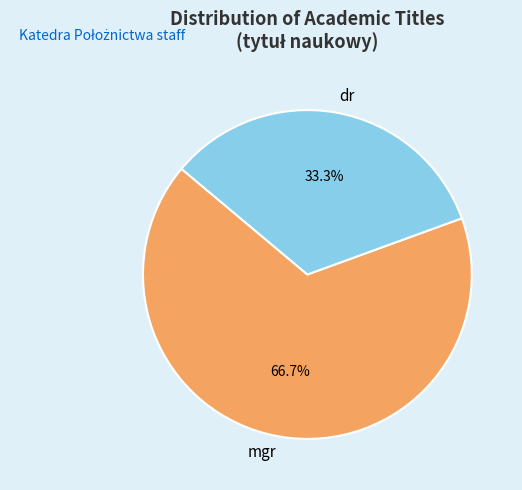

Is it true that dr is 33% of the pie?

True